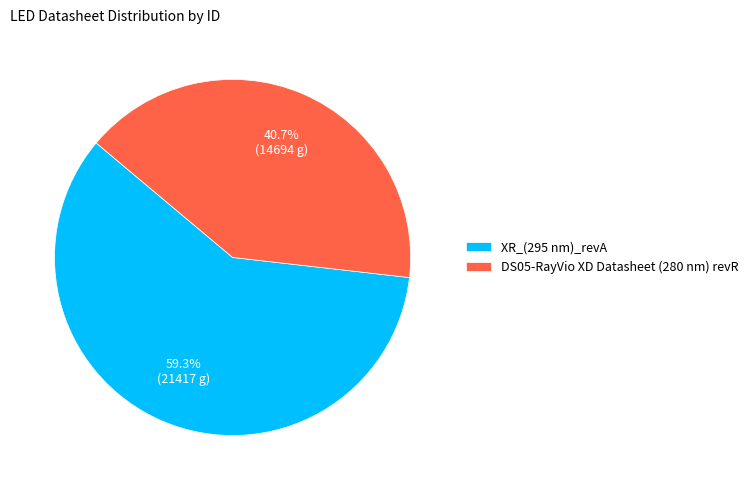

Which has a higher value, XR_(295 nm)_revA or DS05-RayVio XD Datasheet (280 nm) revR?

XR_(295 nm)_revA